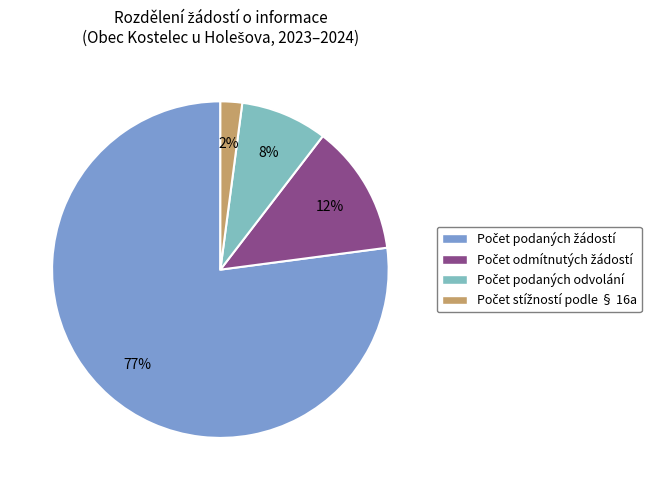

Is there any slice that represents more than half of the pie?

Yes